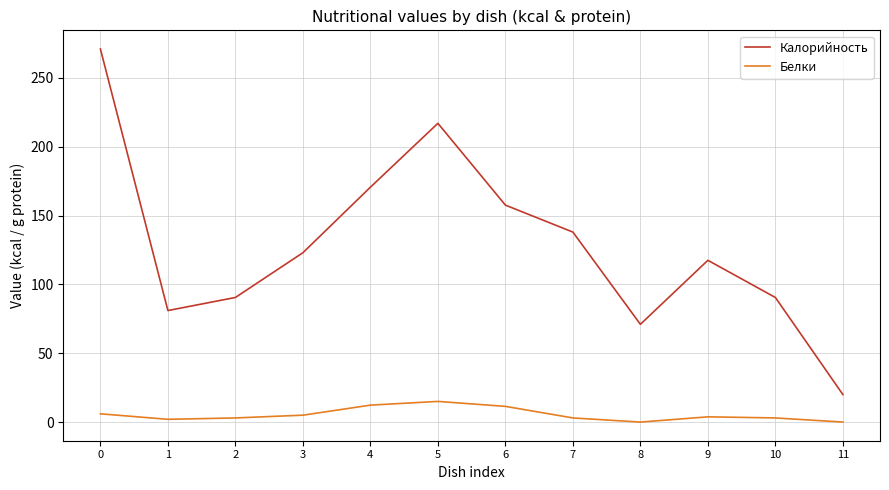

At 4, list the series in order from largest to smallest.

Калорийность, Белки